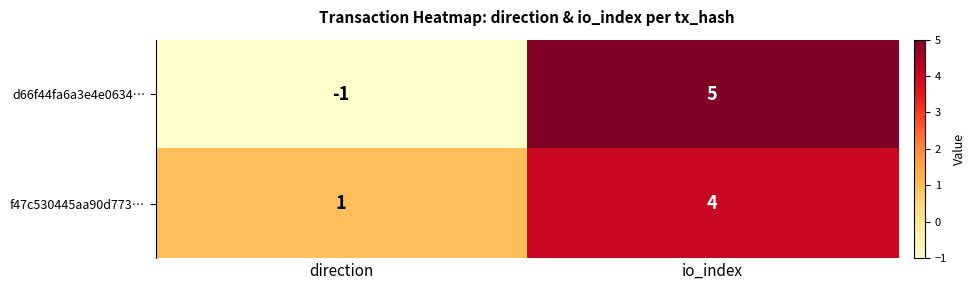

Between direction and io_index, which series saw the biggest shift?

d66f44fa6a3e4e0634…